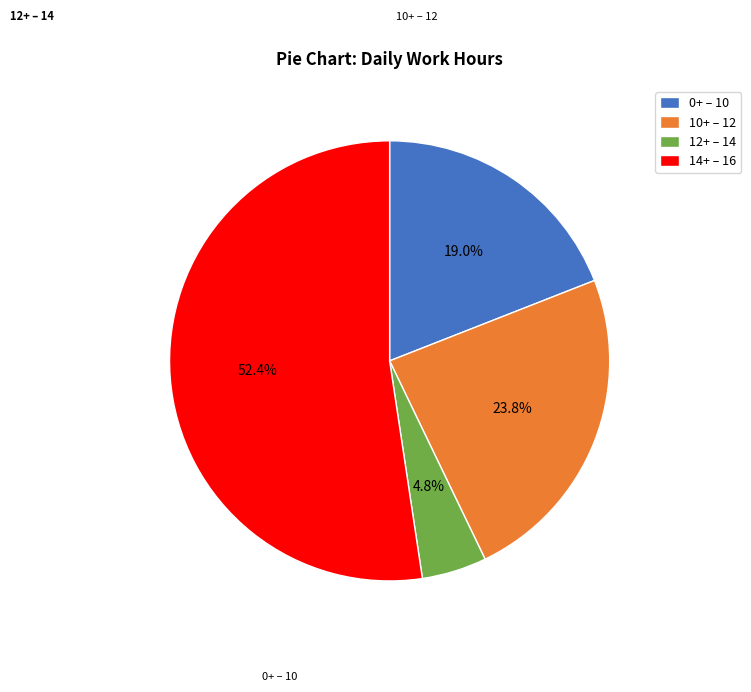

Which category has the biggest portion of the pie?

14+ – 16